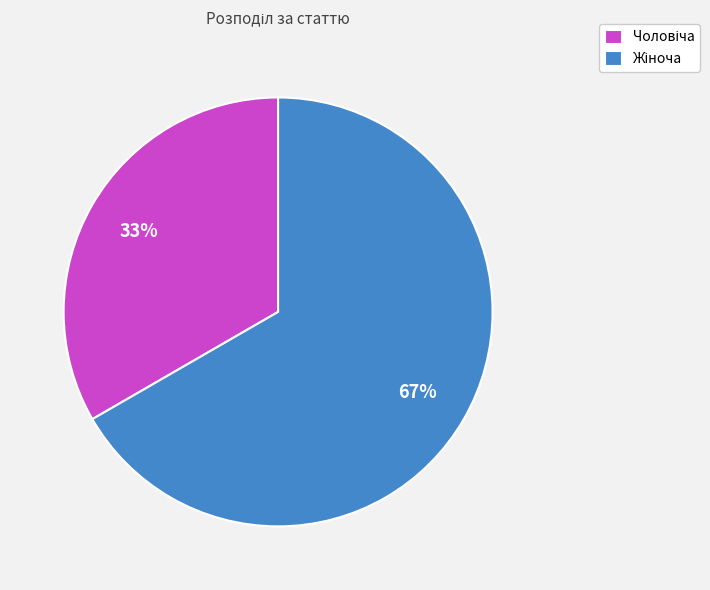

Is there a majority slice in this chart?

Yes